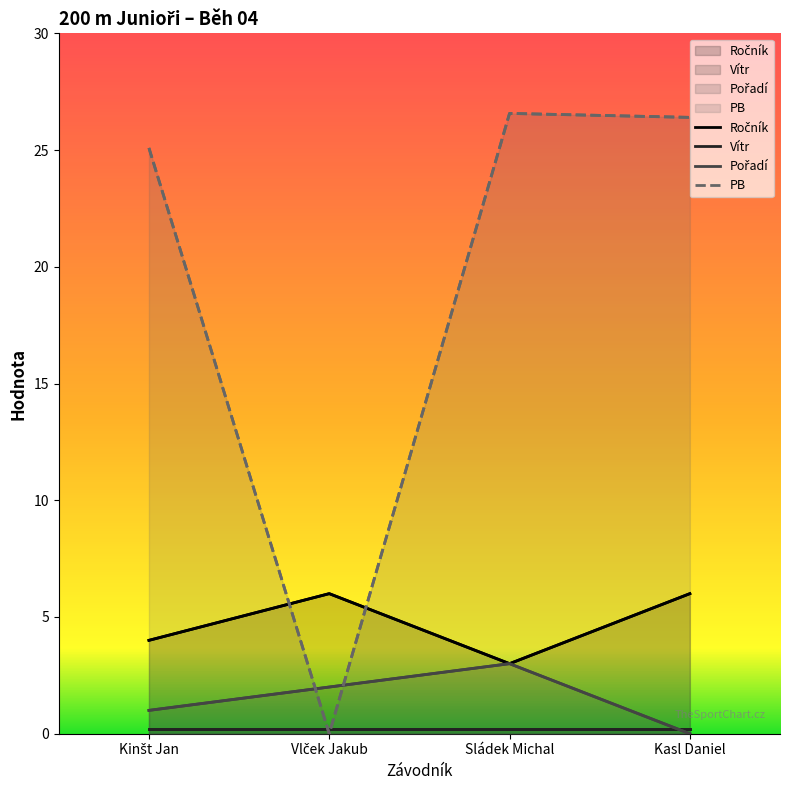

True or false: Pořadí and Ročník cross at least once.

False